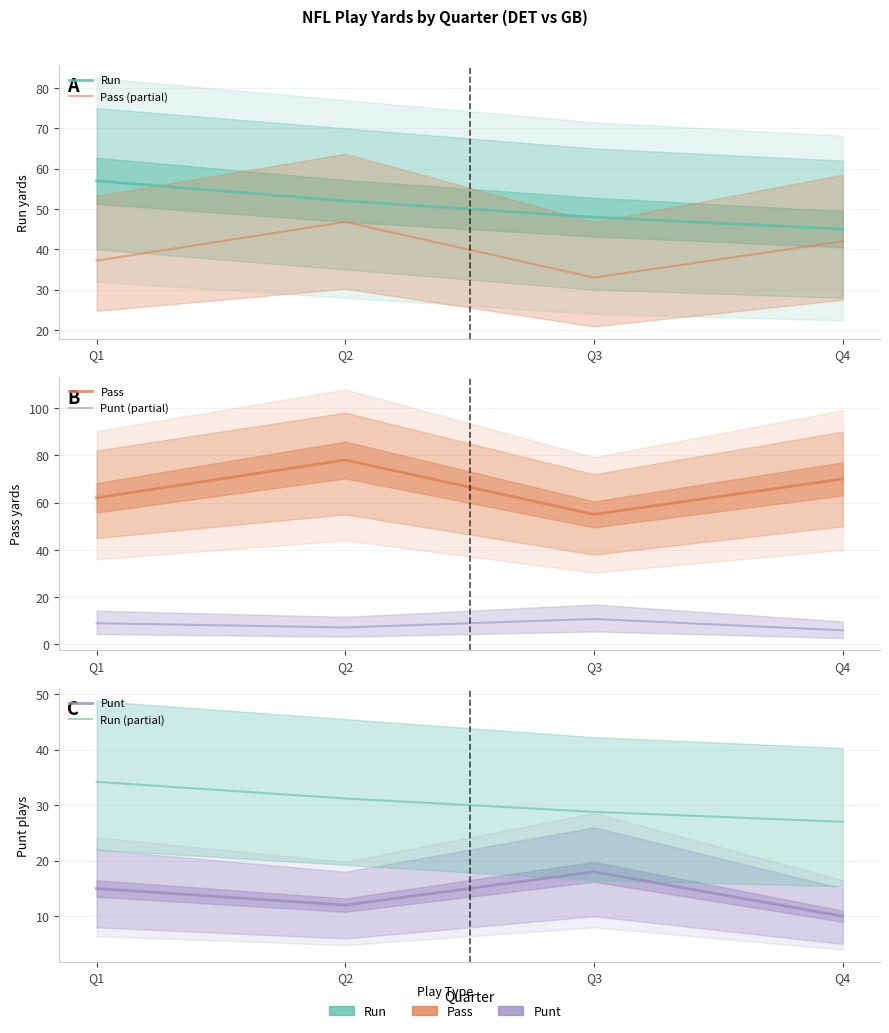

Rank the series at Q1 from highest to lowest value.

Pass, Run, Pass (partial), Run (partial), Punt, Punt (partial)